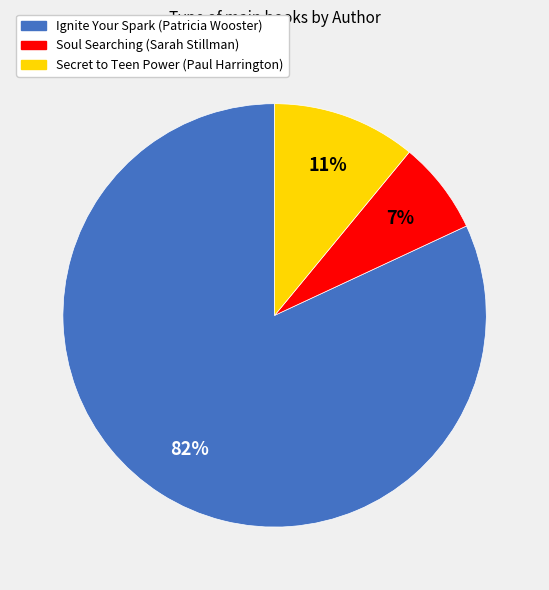

How many slices are in this pie chart?

3